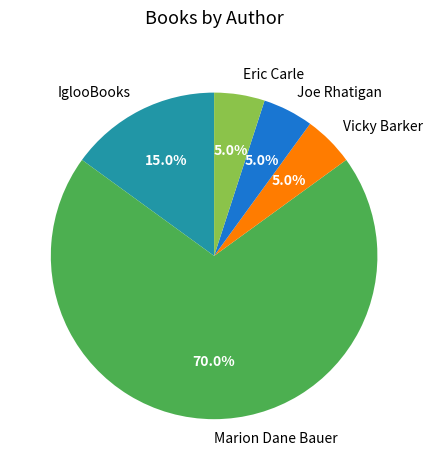

What percentage is the Eric Carle slice, to the nearest percent?

5%